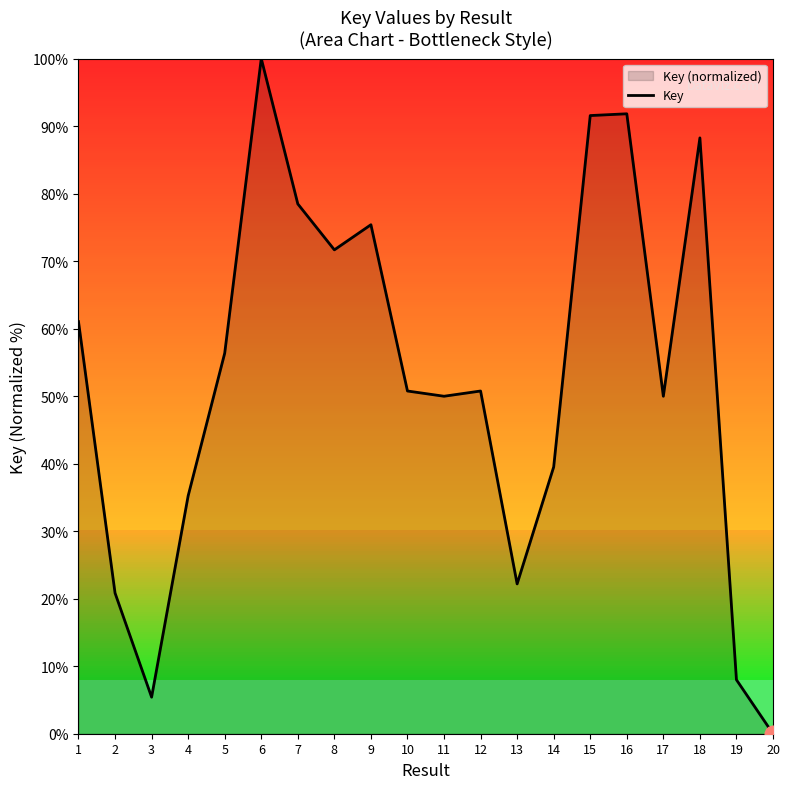

What is the value of the 3rd point from the left?

5.4